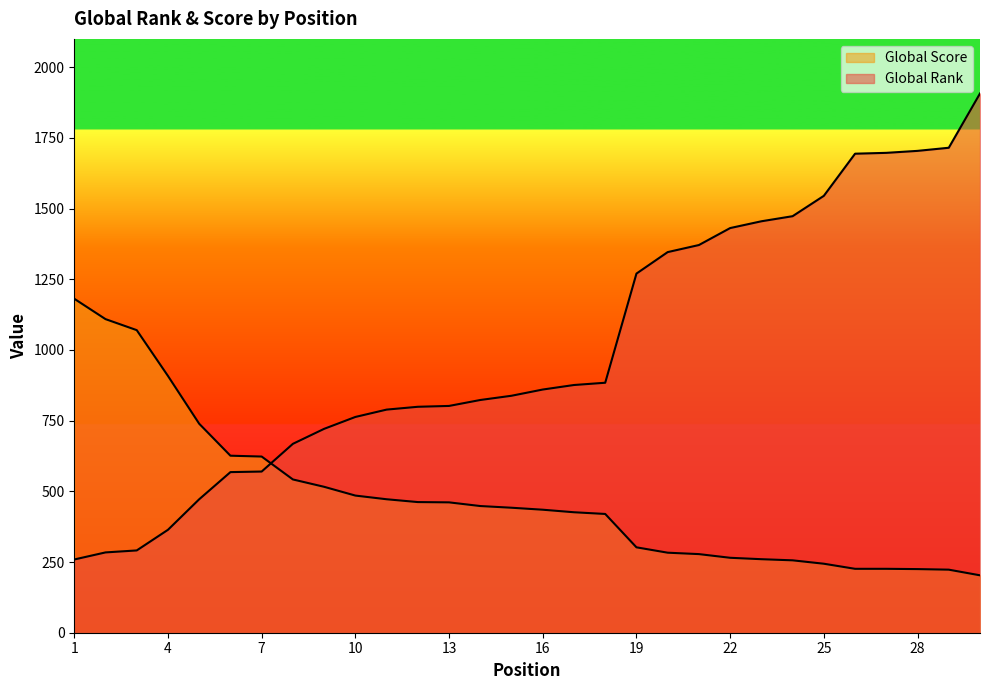

What is the minimum value for Global Score?

203